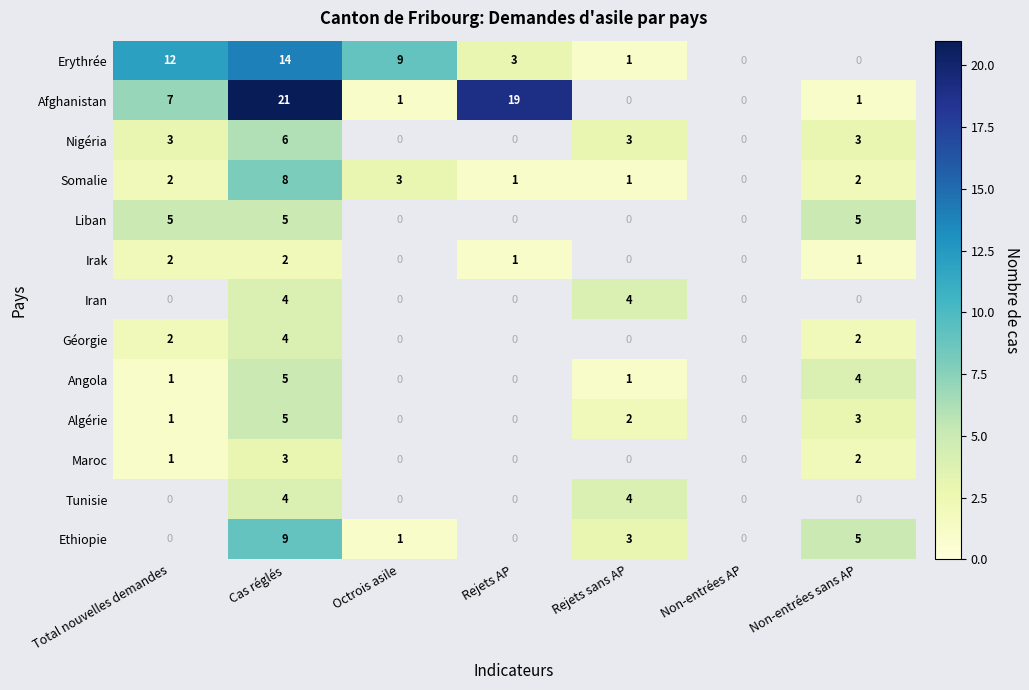

The value of Irak at Rejets AP is 1. True or false?

True